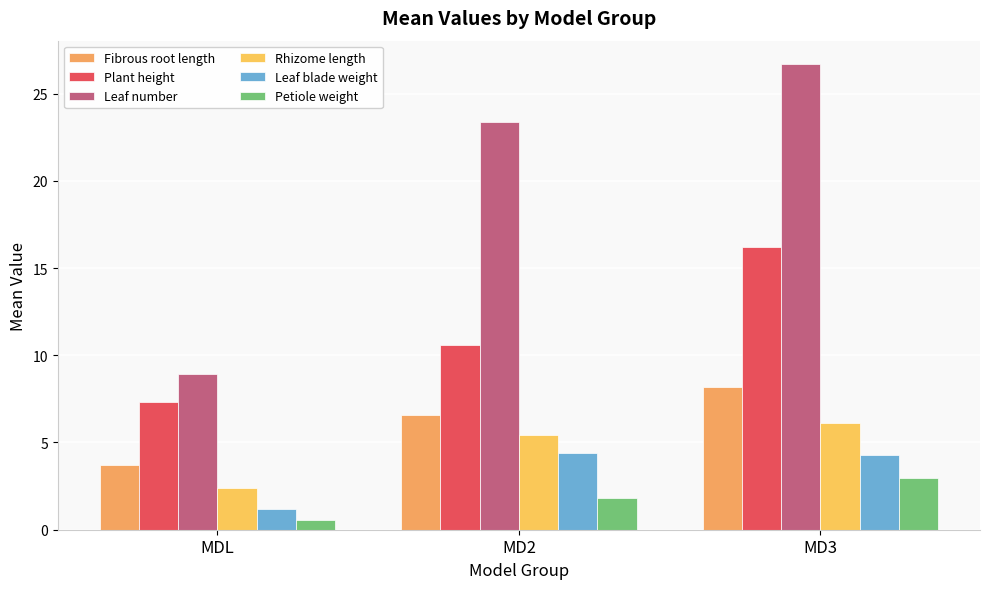

What is the difference between the Rhizome length values at MD3 and MDL?

3.7